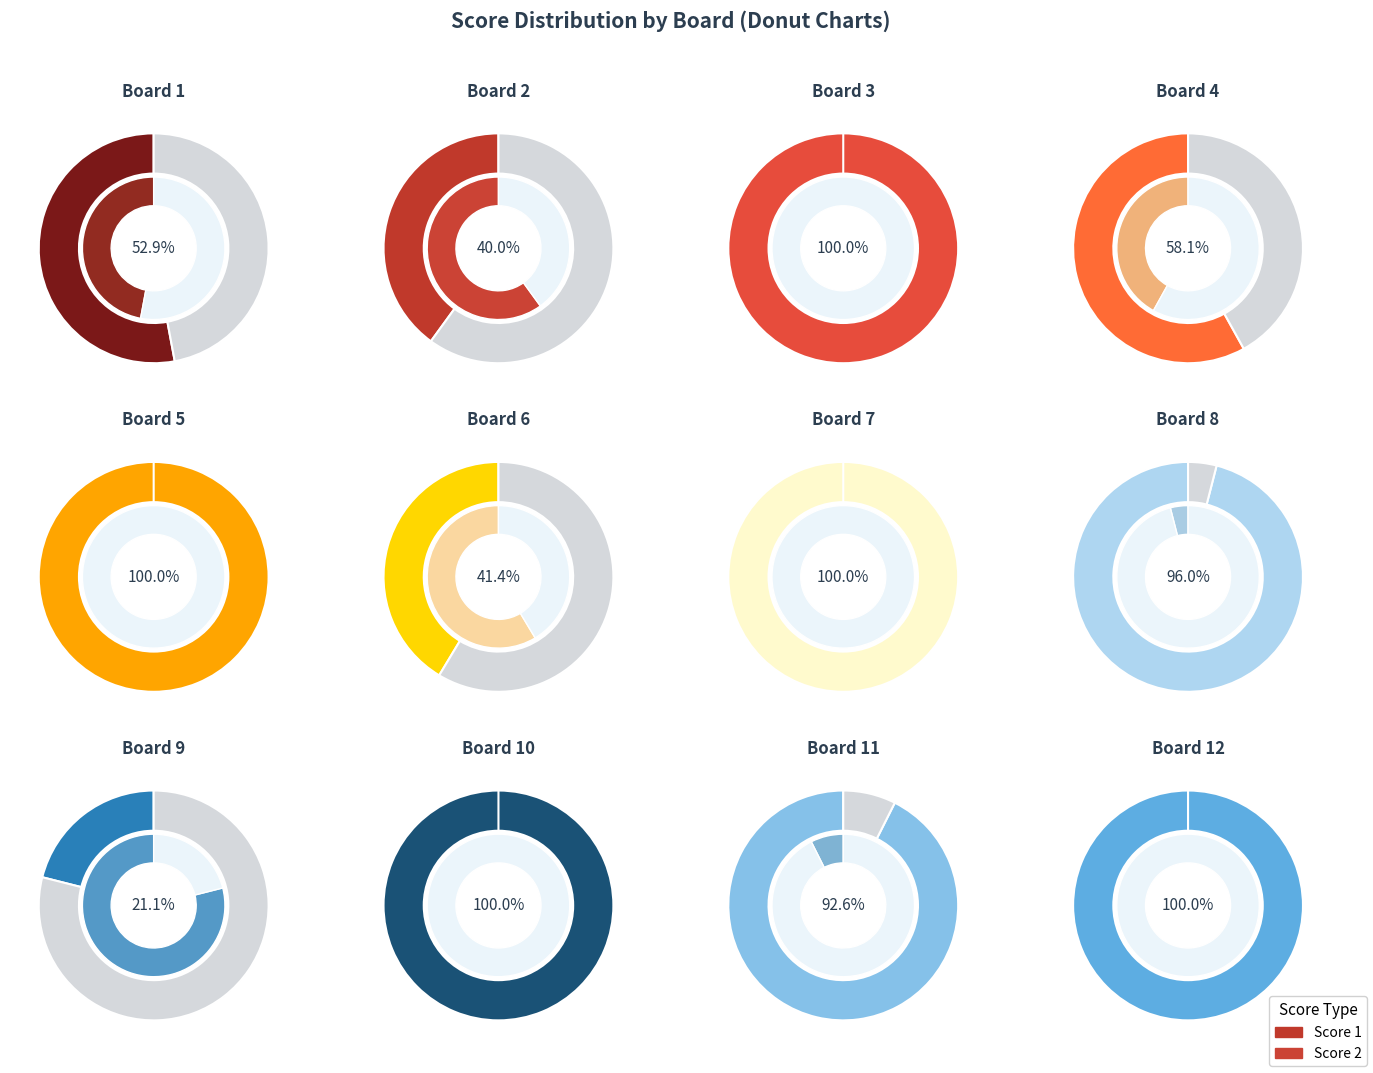

Does 4 account for over 50% of the chart?

No